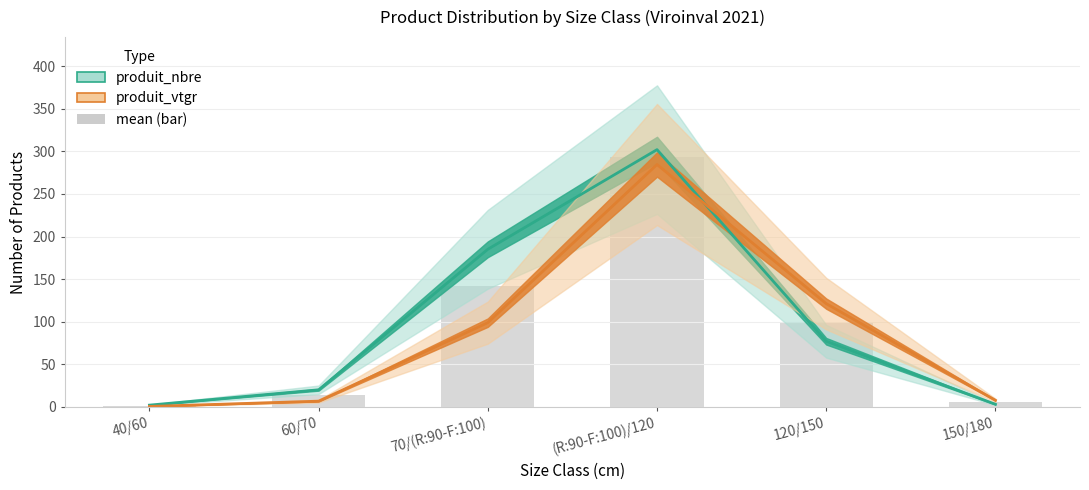

How many values in the produit_nbre series are below 77?

3